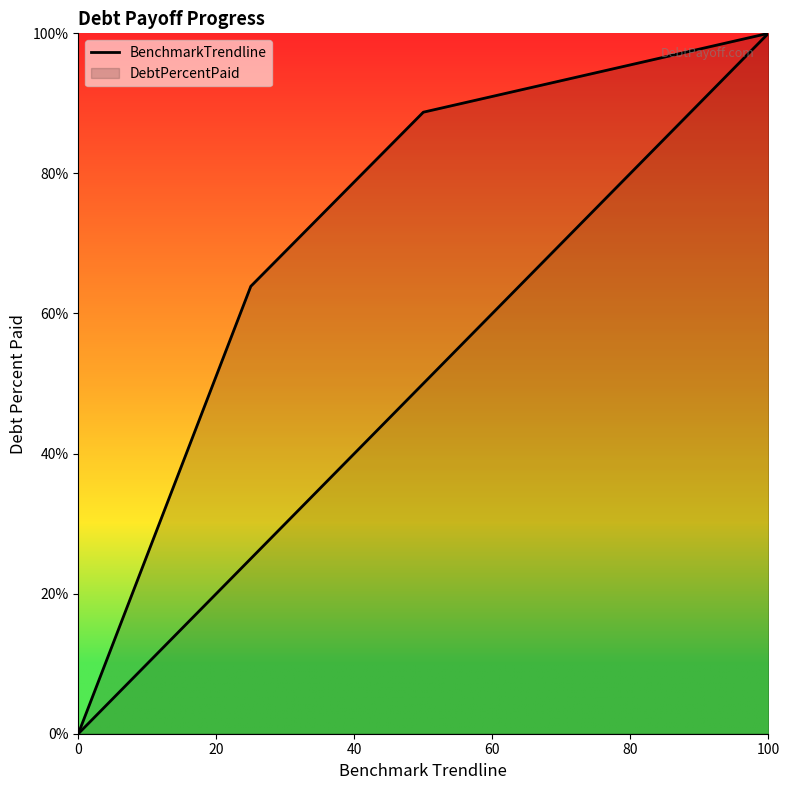

At which label is the value closest to 50?

40